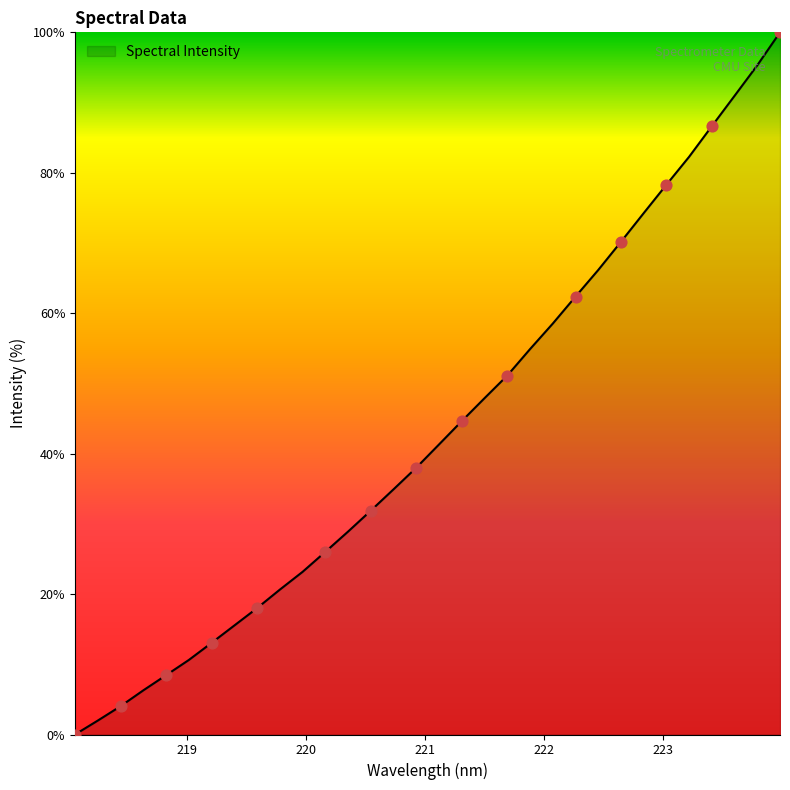

What is the maximum value shown in the chart?

100.0